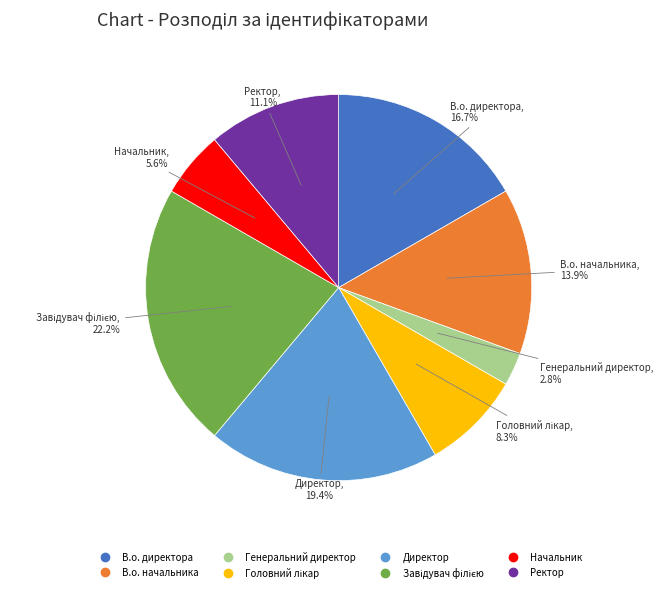

To the nearest percent, what is the average slice percentage?

12%